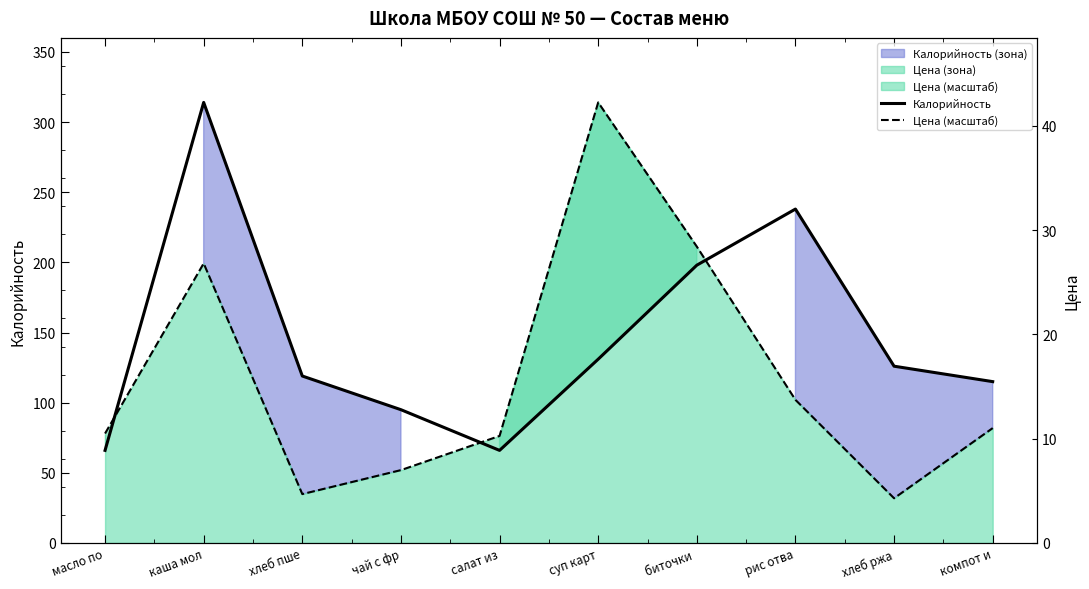

List the labels in order of Калорийность value, largest first.

каша мол, рис отва, биточки , суп карт, хлеб ржа, хлеб пше, компот и, чай с фр, масло по, салат из